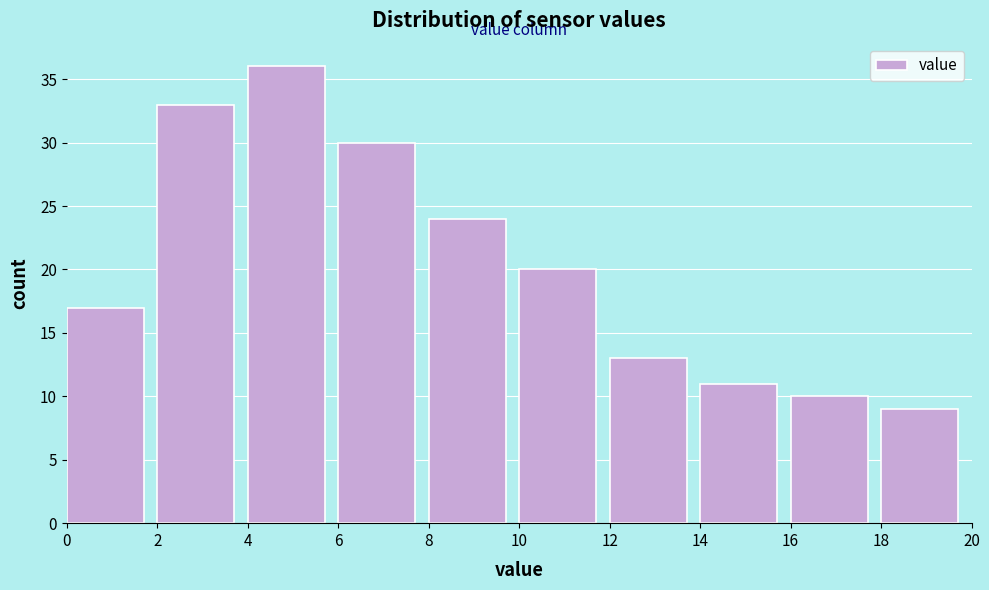

Over which range of the x-axis is the bar tallest?

4 to 6